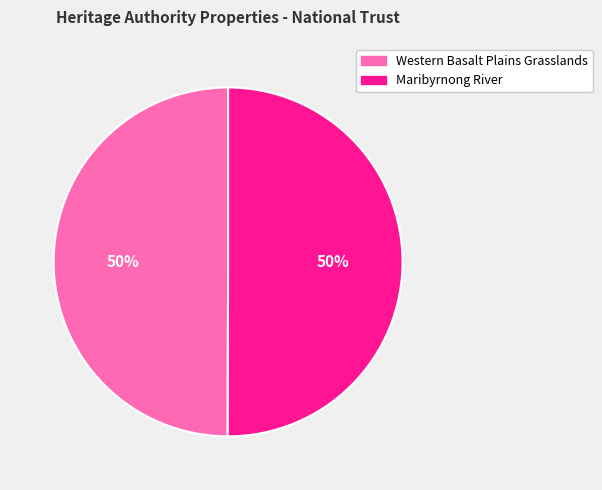

Do Maribyrnong River and Western Basalt Plains Grasslands together represent more than half of the pie?

Yes